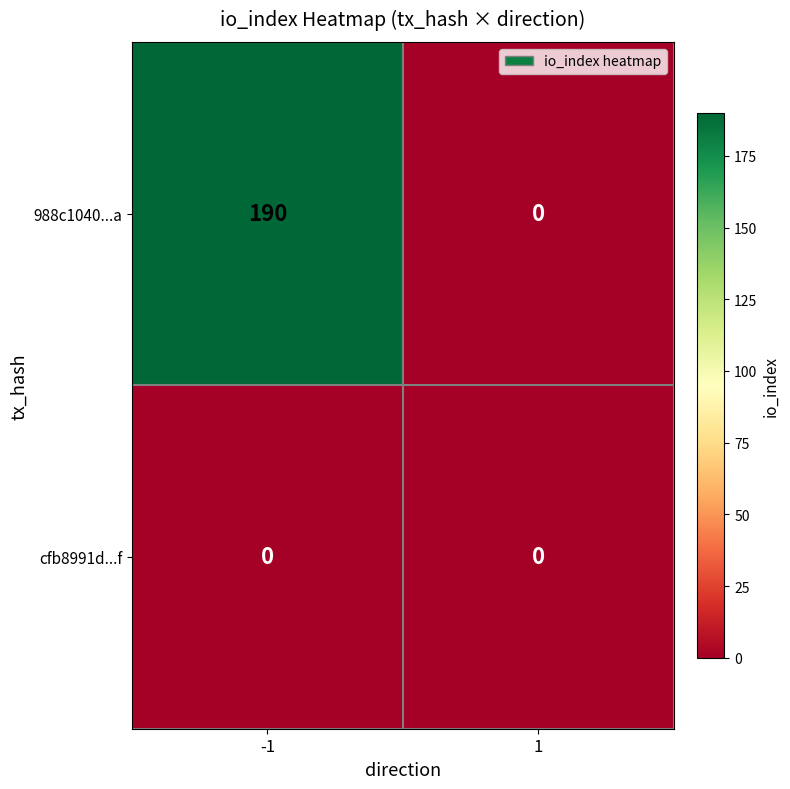

Which series changed the most between -1 and 1?

988c1040...a